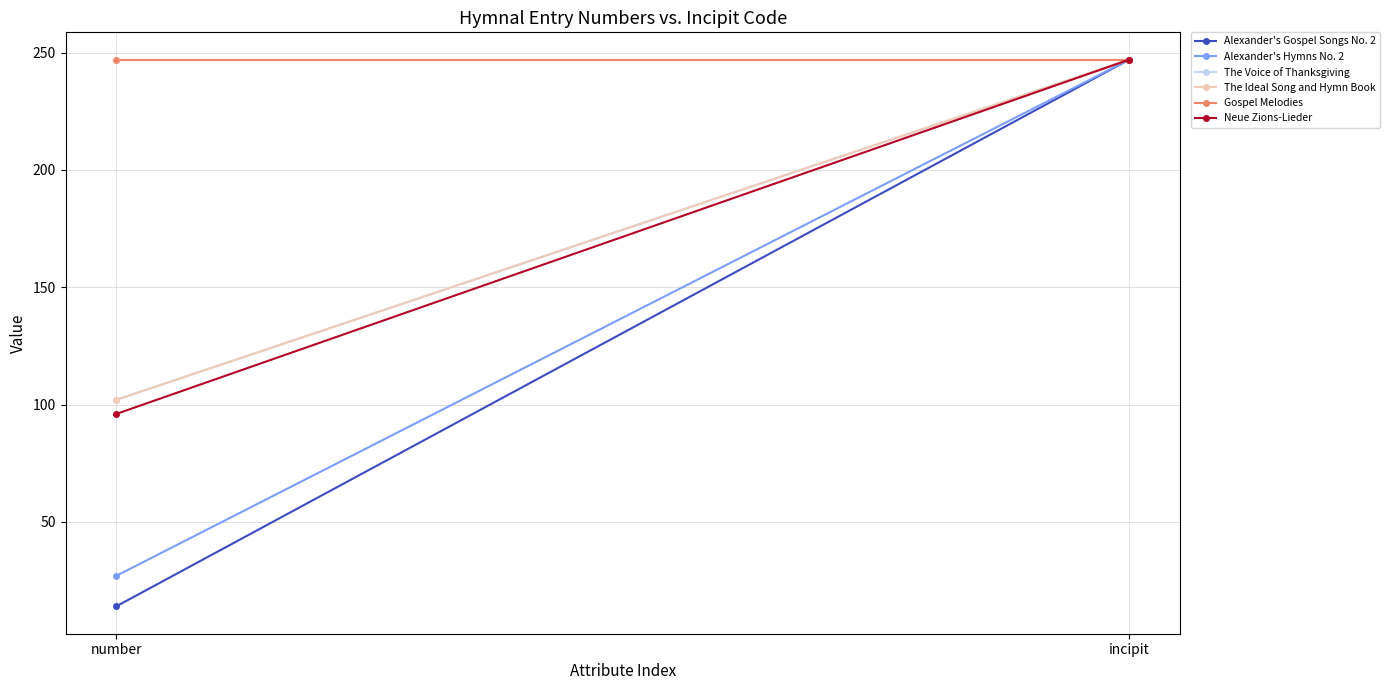

What is the greatest value displayed?

247